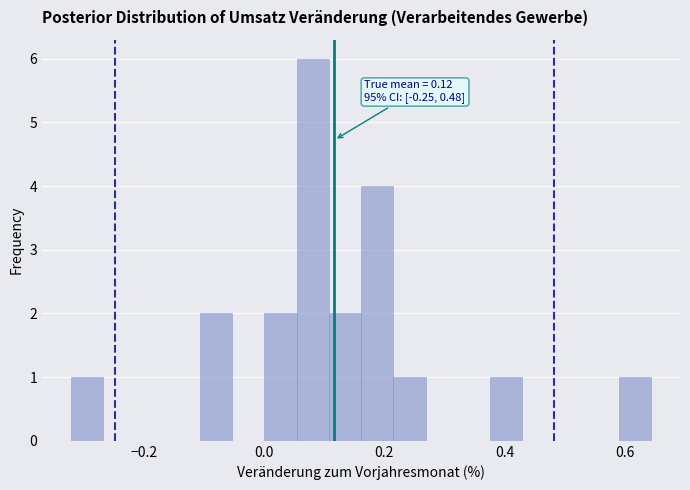

Around what value on the x-axis is the tallest bar? Give the approximate position of its centre, as read against the axis.

0.08